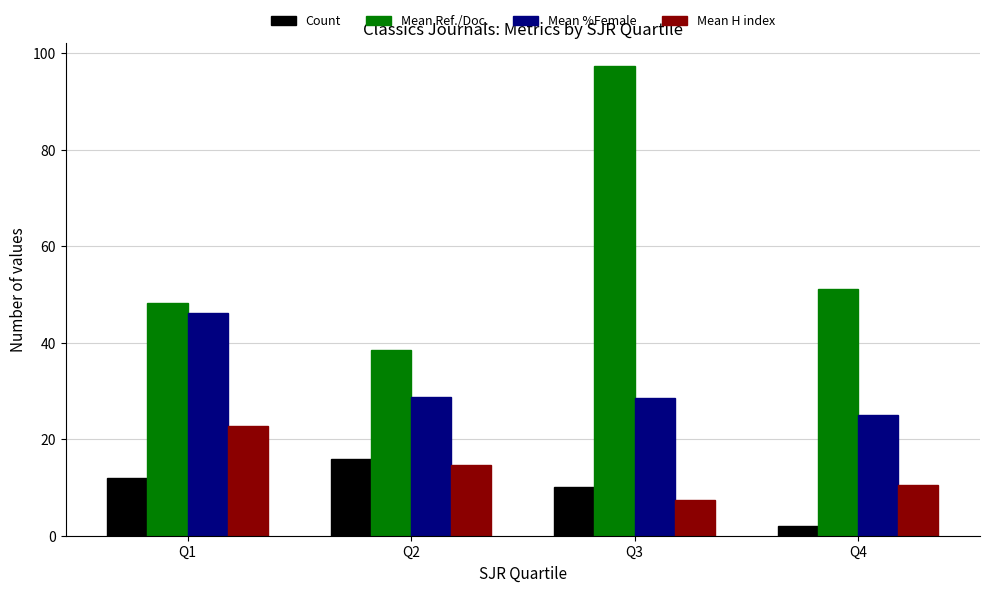

Are the bars horizontal?

No